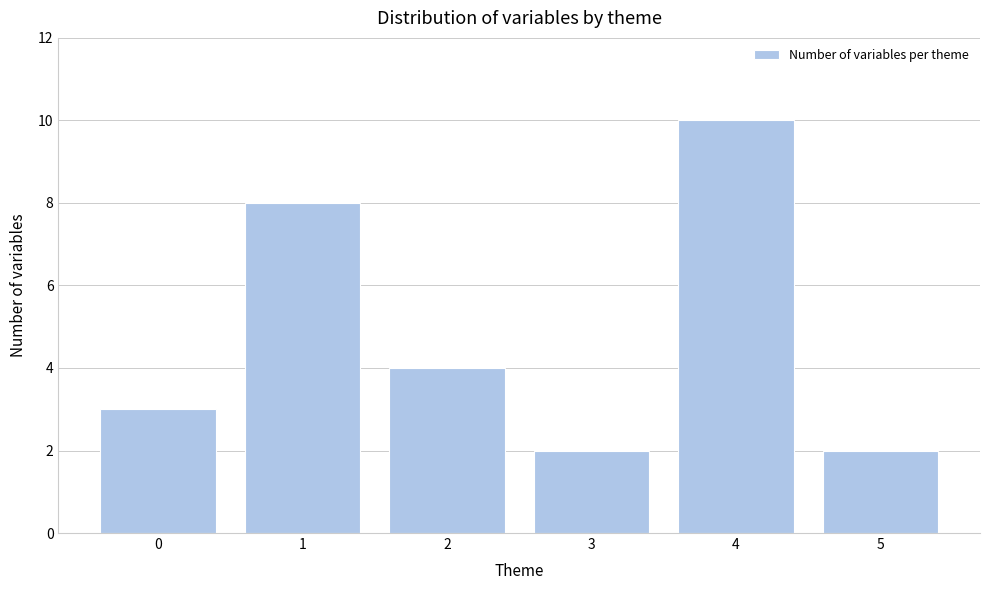

Reading left to right, list all the values displayed in this chart.

0=3	1=8	2=4	3=2	4=10	5=2